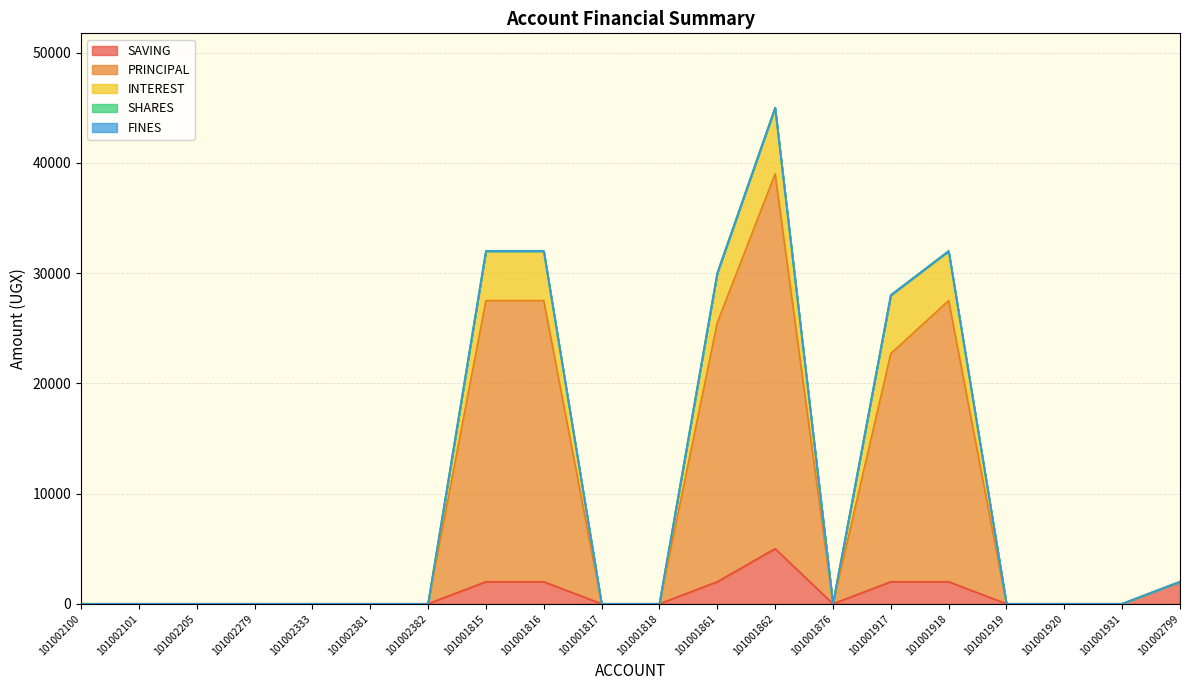

What is the value of the INTEREST point at the 9th from the left?

32000